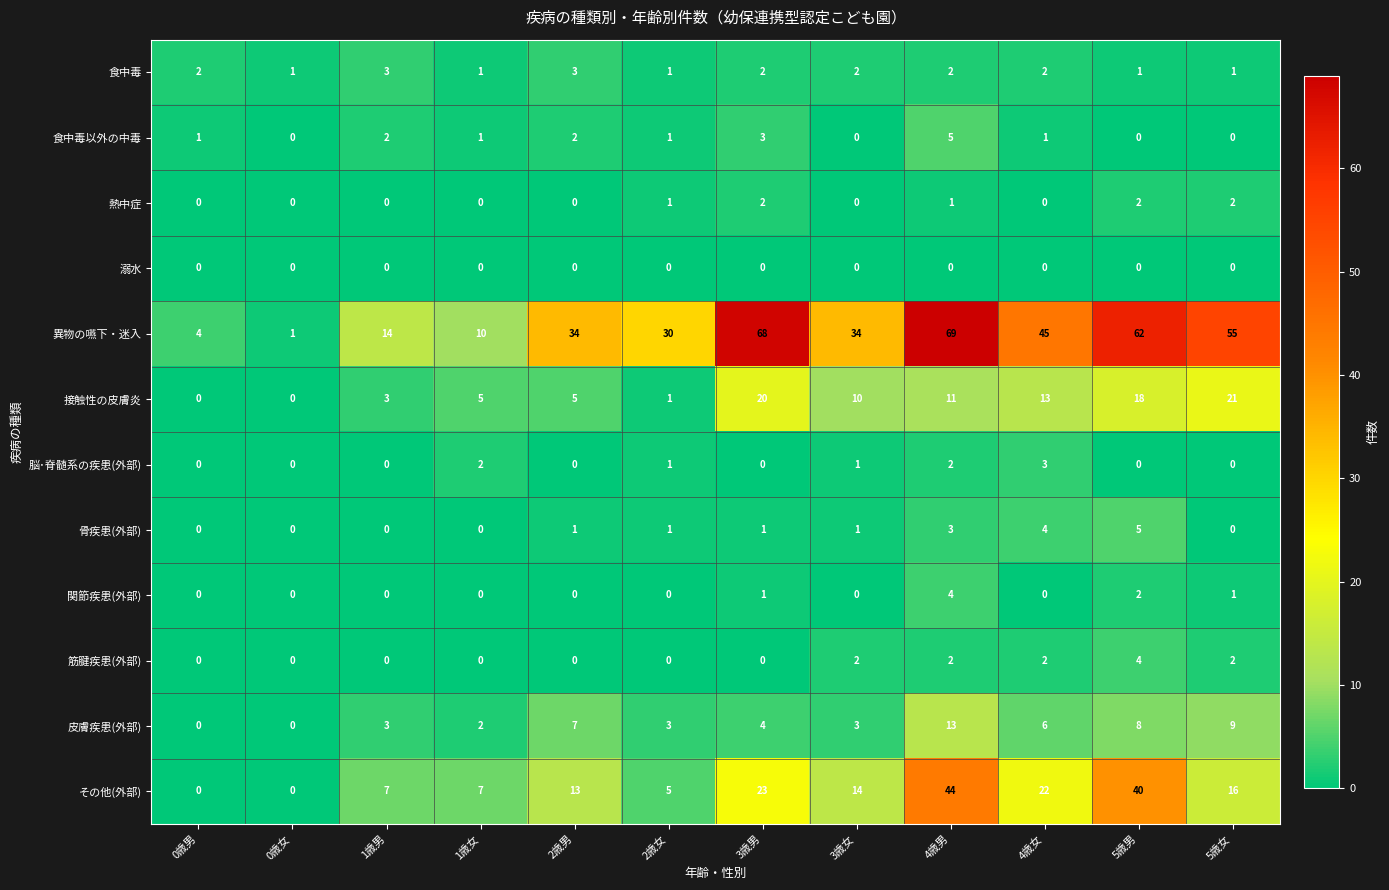

What is the difference between the maximum and second lowest values in the 接触性の皮膚炎 series?

21